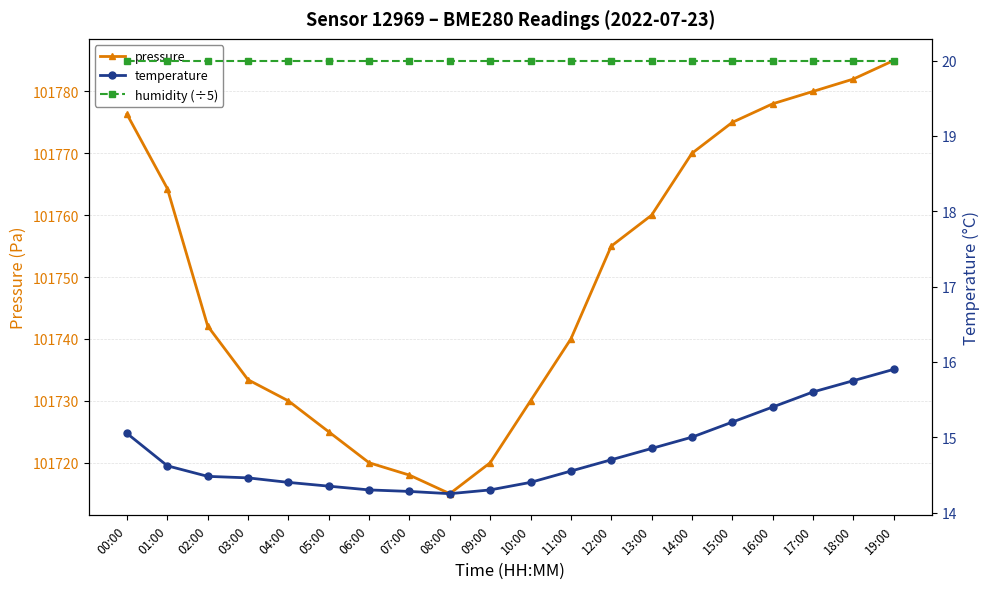

Which series has the largest total across all categories?

pressure